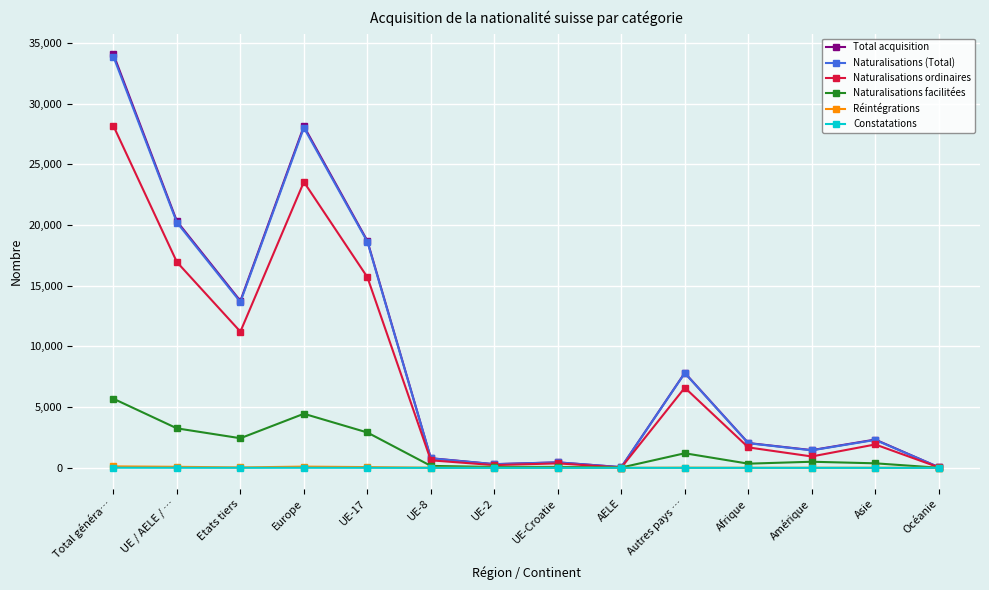

At how many categories does at least one series exceed 4327?

6